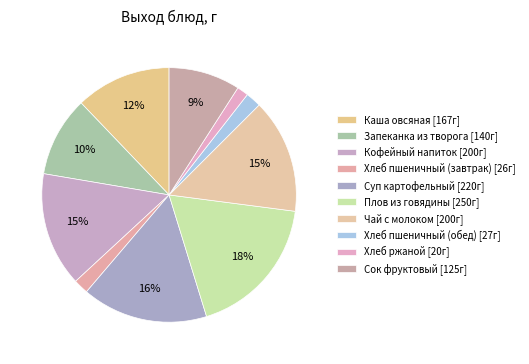

True or false: Каша овсяная accounts for 5% of the total.

False